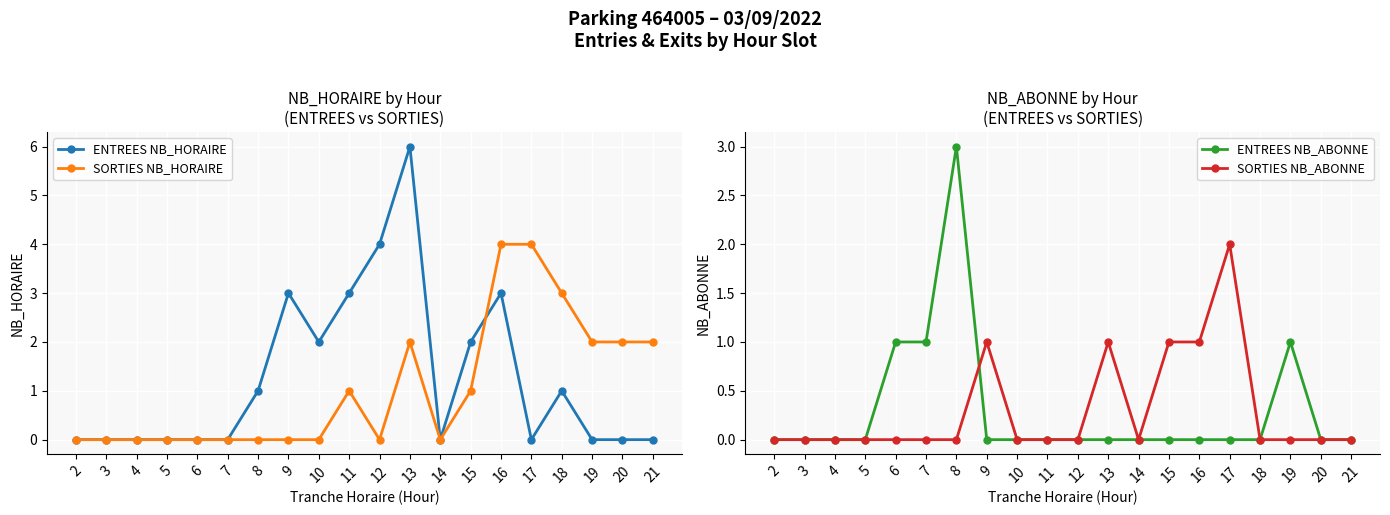

Which series has the widest spread of values?

ENTREES NB_HORAIRE